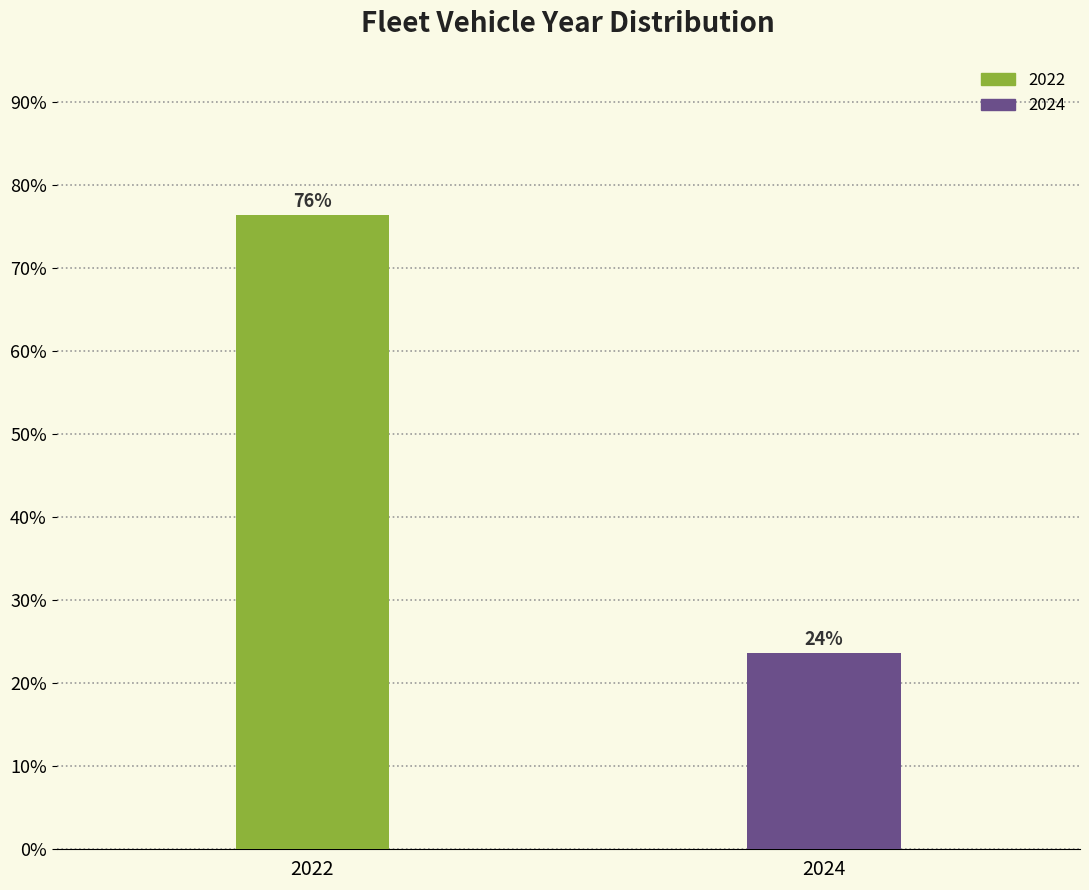

The chart shows a value of 23.7 at 2024. True or false?

True